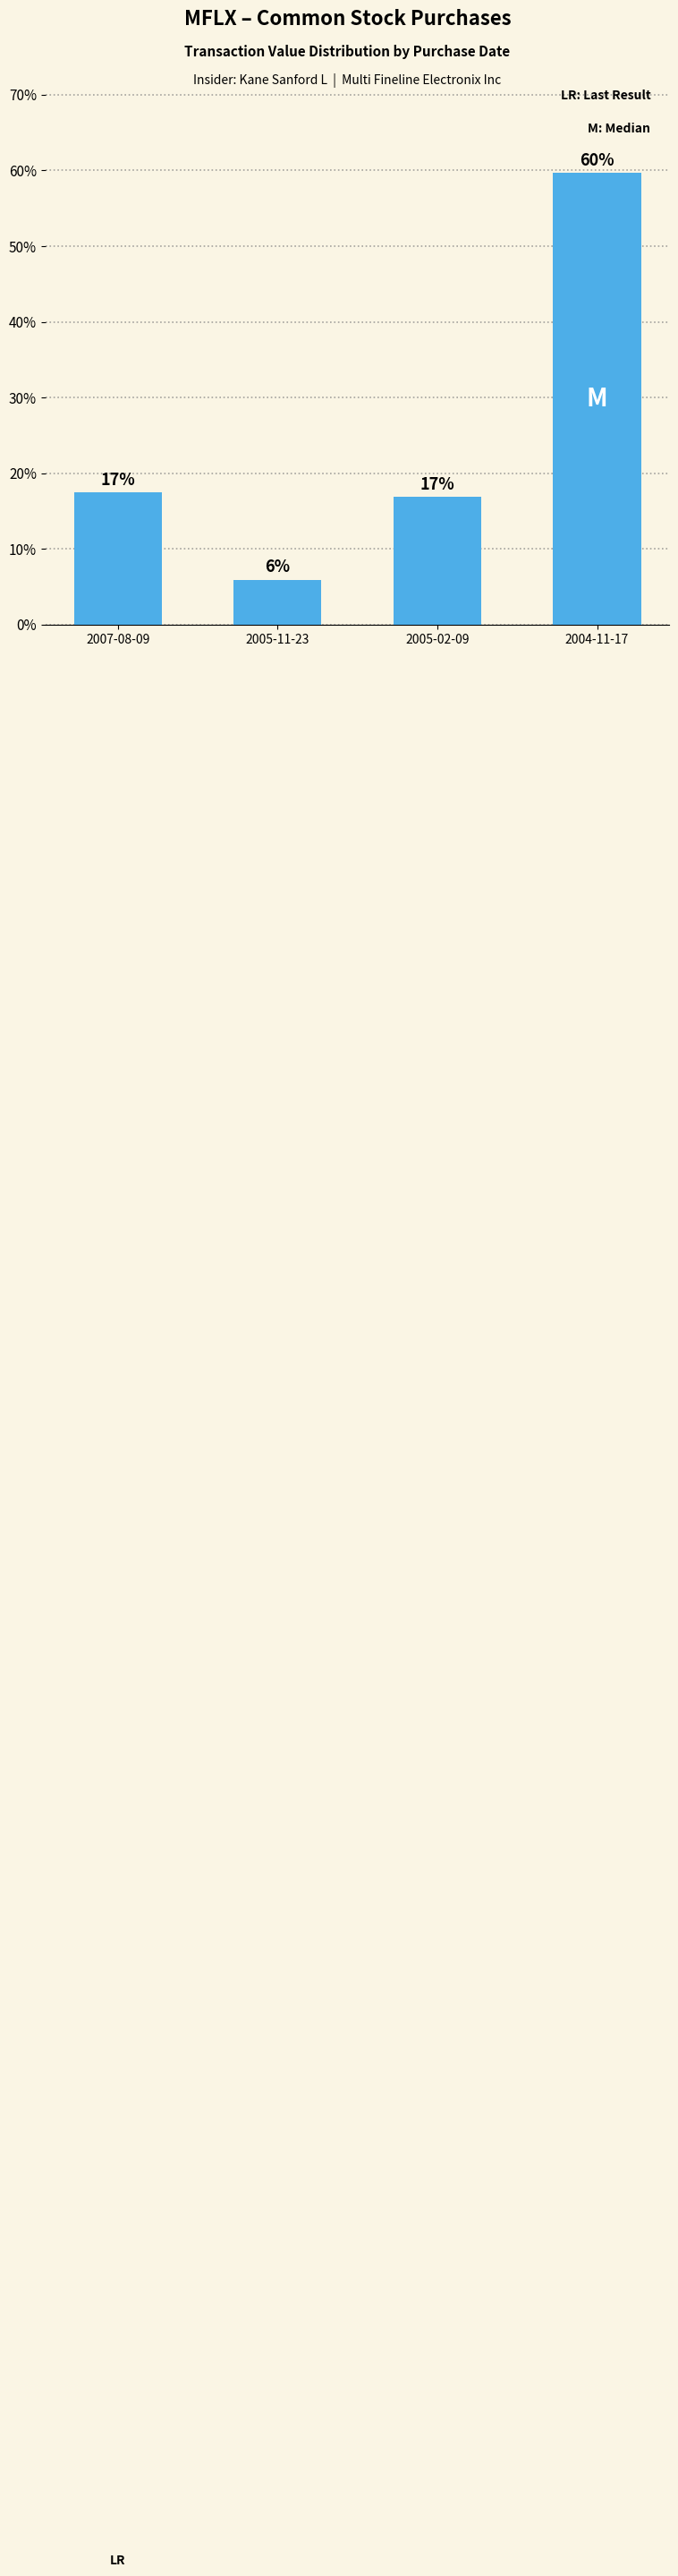

How many bars are there in total?

4